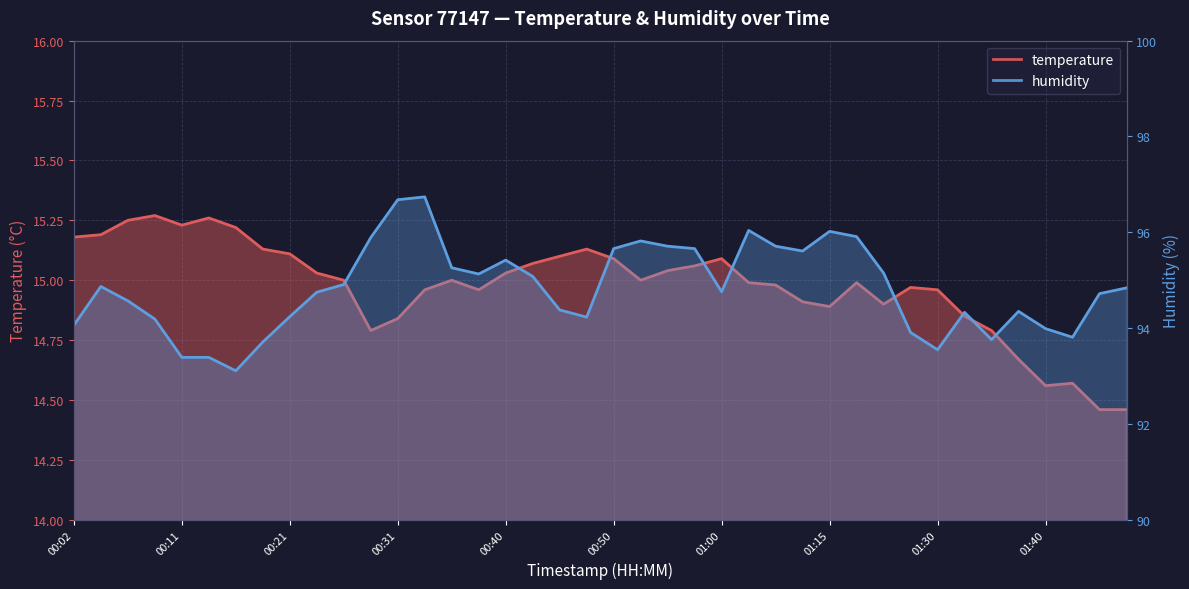

Reading left to right, list all the values displayed in this chart.

temperature: 15.2	15.2	15.2	15.3	15.2	15.3	15.2	15.1	15.1	15.0	15.0	14.8	14.8	15.0	15.0	15.0	15.0	15.1	15.1	15.1	15.1	15.0	15.0	15.1	15.1	15.0	15.0	14.9	14.9	15.0	14.9	15.0	15.0	14.8	14.8	14.7	14.6	14.6	14.5	14.5
humidity: 94.1	94.9	94.6	94.2	93.4	93.4	93.1	93.7	94.2	94.8	94.9	95.9	96.7	96.7	95.3	95.1	95.4	95.1	94.4	94.2	95.7	95.8	95.7	95.7	94.8	96.0	95.7	95.6	96.0	95.9	95.2	93.9	93.5	94.3	93.8	94.3	94.0	93.8	94.7	94.8